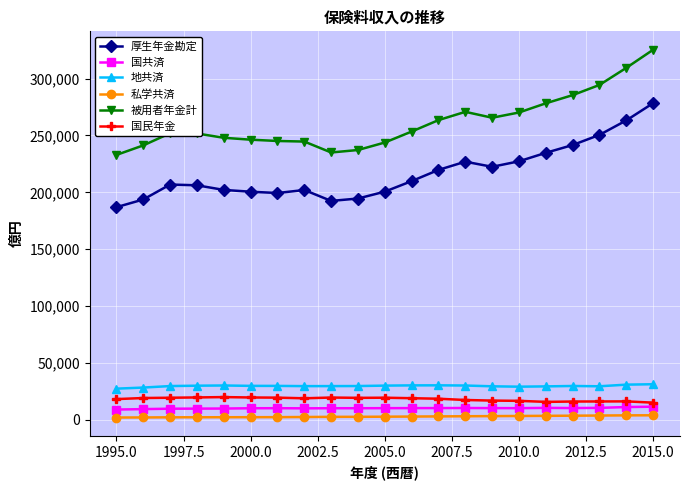

What is the maximum value for 厚生年金勘定?

278362